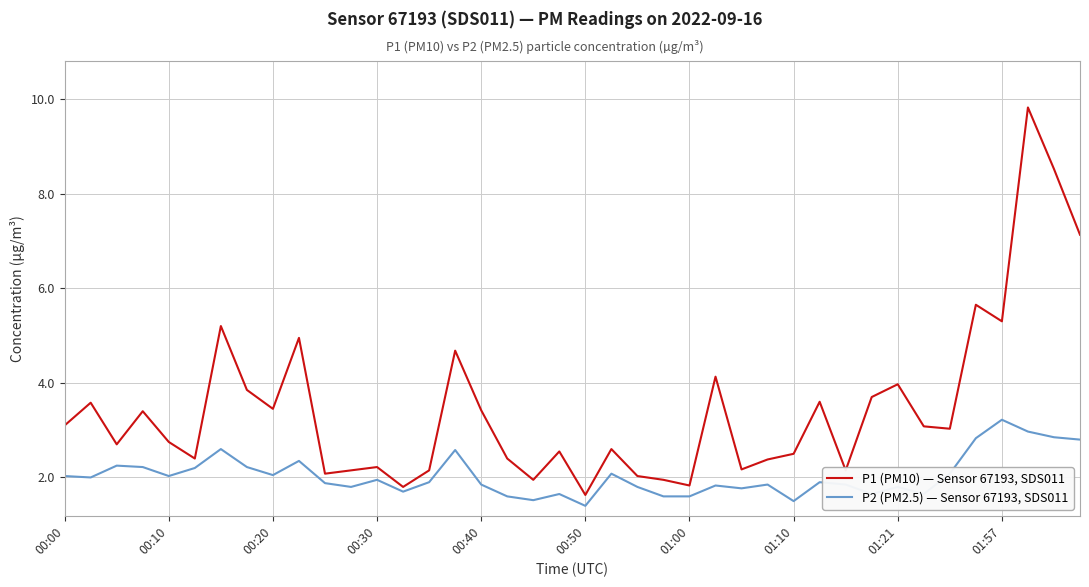

List the series in order of their overall mean, highest first.

P1 (PM10) — Sensor 67193, SDS011, P2 (PM2.5) — Sensor 67193, SDS011